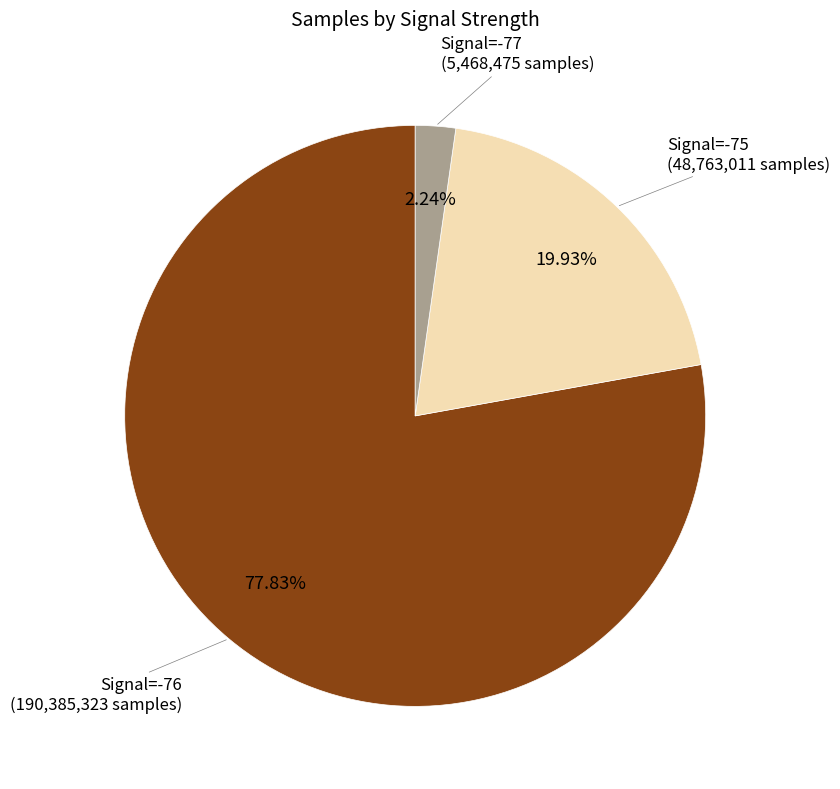

Combined, do Signal=-75 and Signal=-76 account for over 50%?

Yes